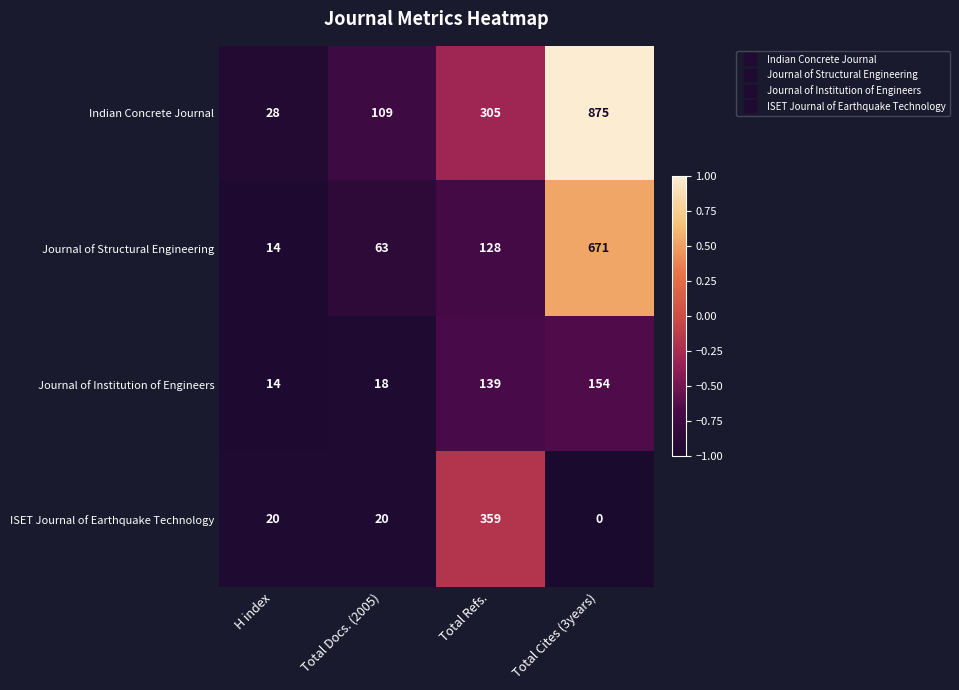

Reading left to right, extract all data points from this chart.

Indian Concrete Journal: 28	109	305	875
Journal of Structural Engineering: 14	63	128	671
Journal of Institution of Engineers: 14	18	139	154
ISET Journal of Earthquake Technology: 20	20	359	0